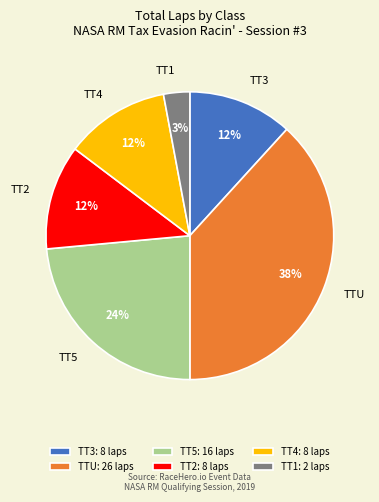

Is it true that TT1 is 3% of the pie?

True